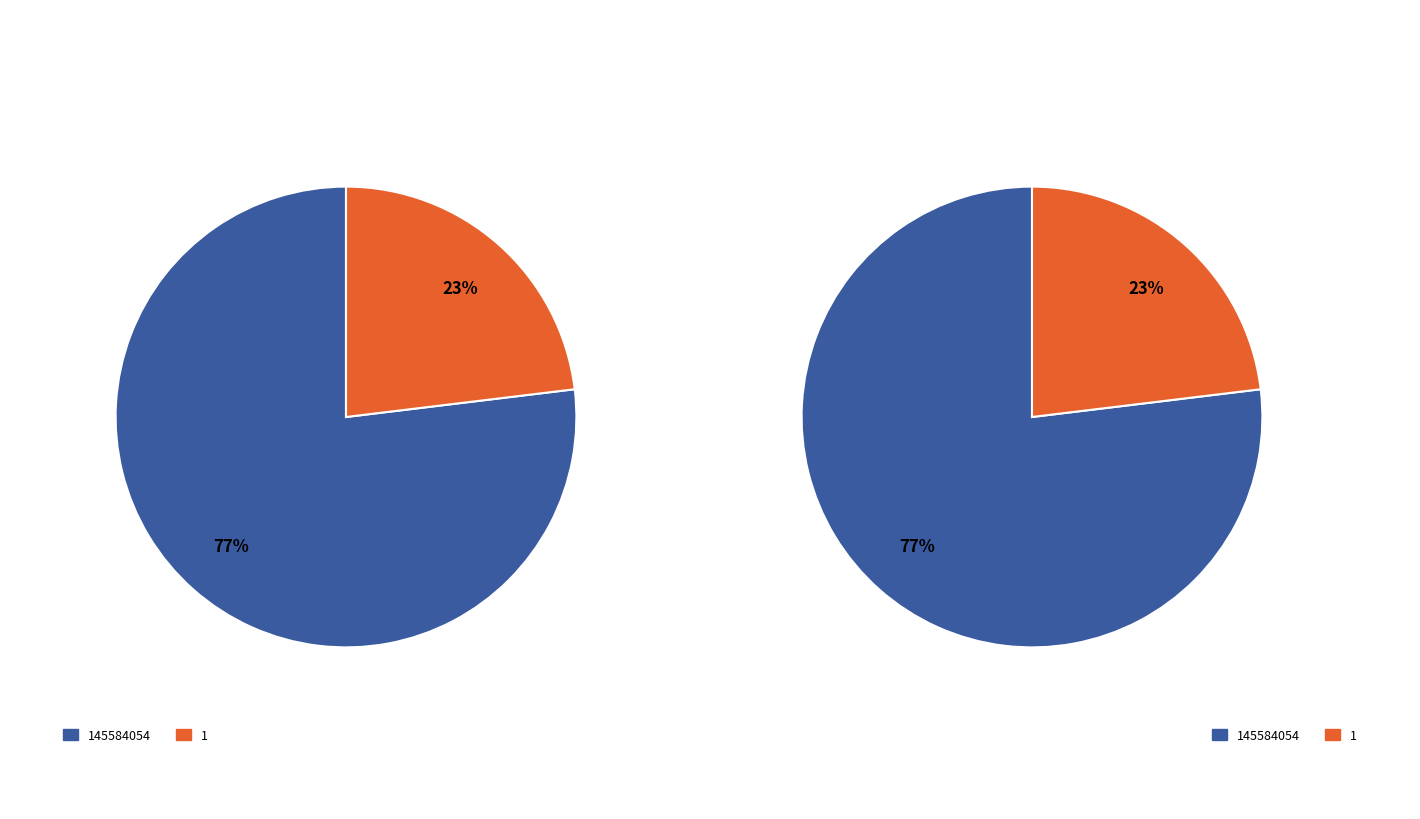

What percentage is NOT represented by 145584054?

23.1%